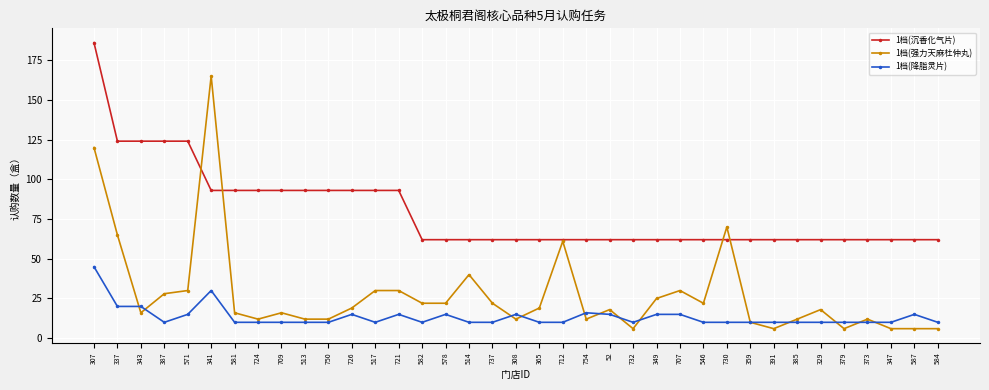

What is the spread (max minus min) of values at 517?

83